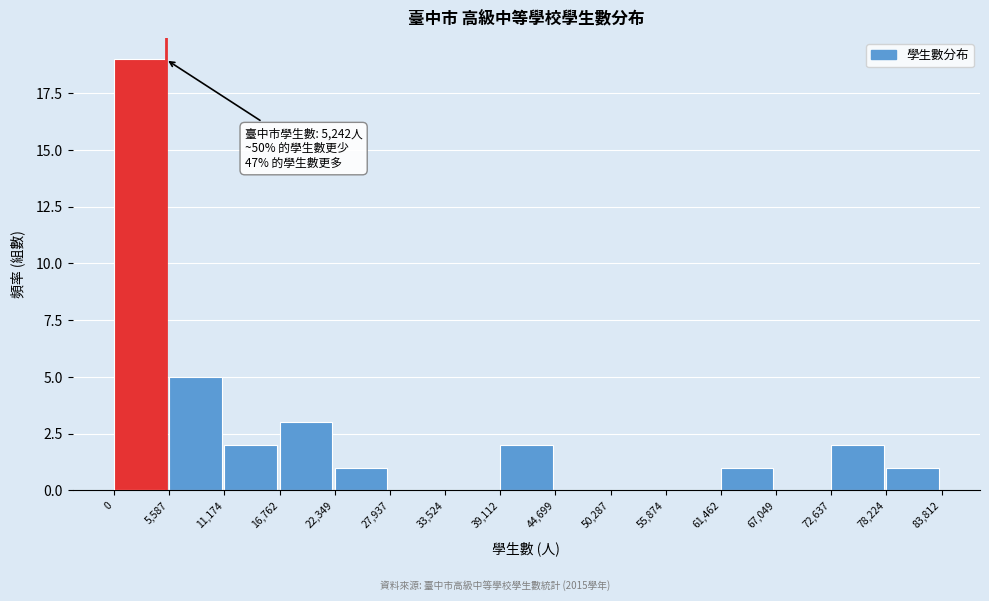

Over which range of the x-axis is the bar tallest?

0 to 5,587